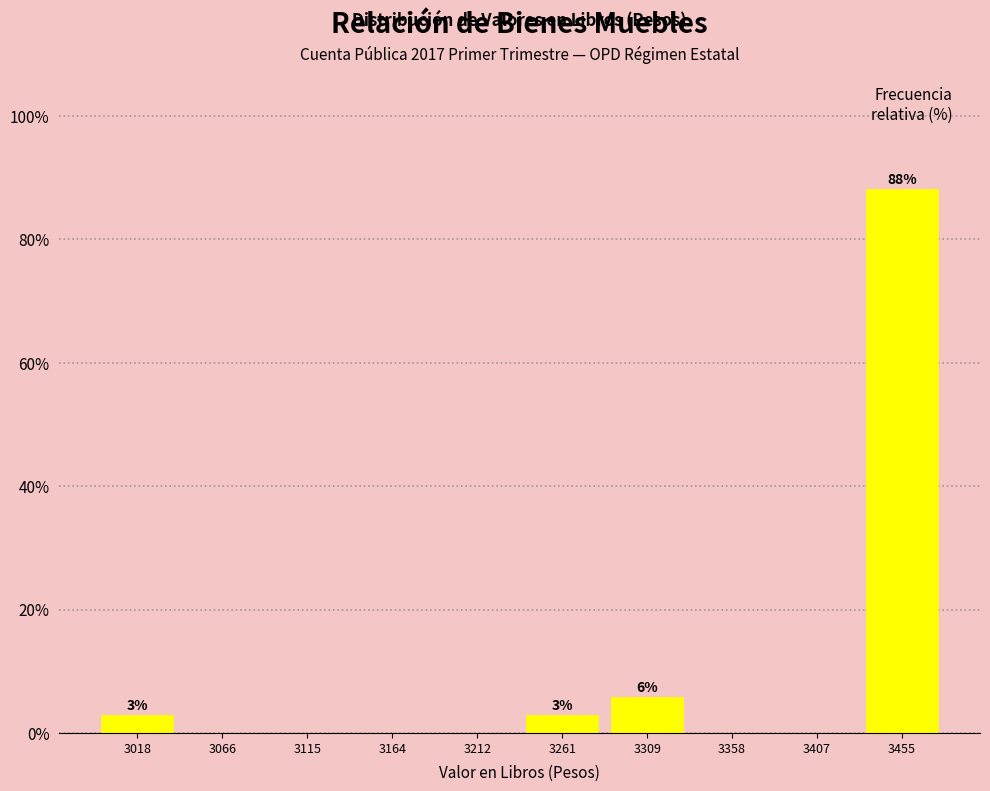

Which range on the x-axis has the tallest bar?

3430 to 3480